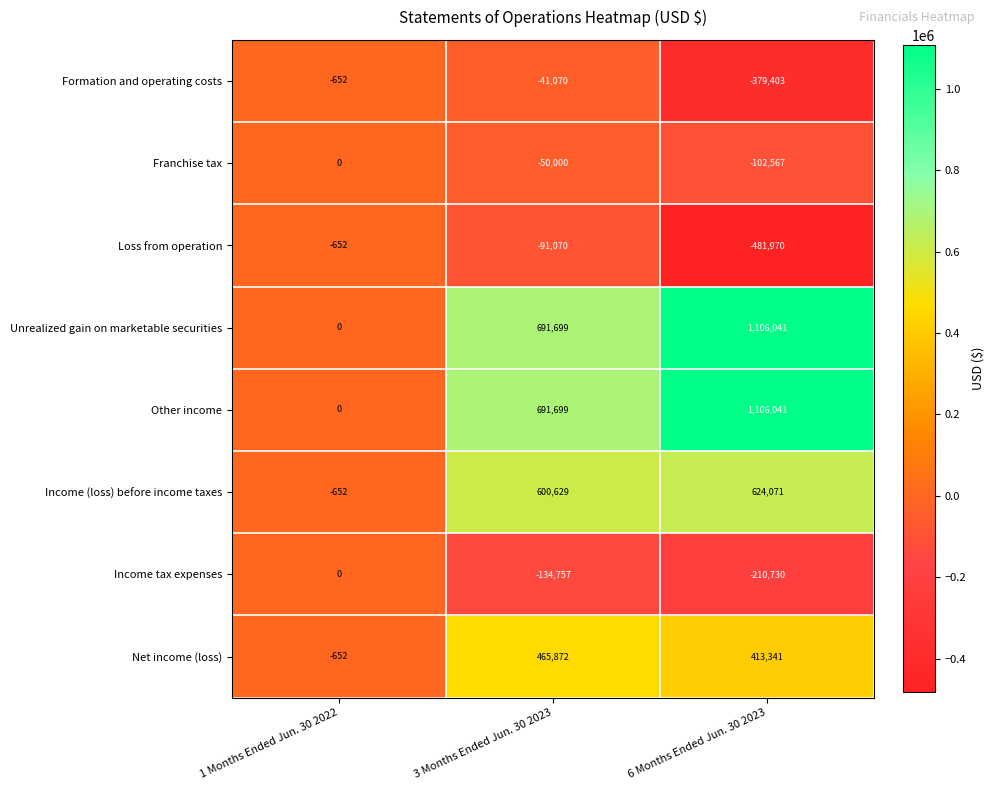

How many values in the Formation and operating costs series are below -41070?

1